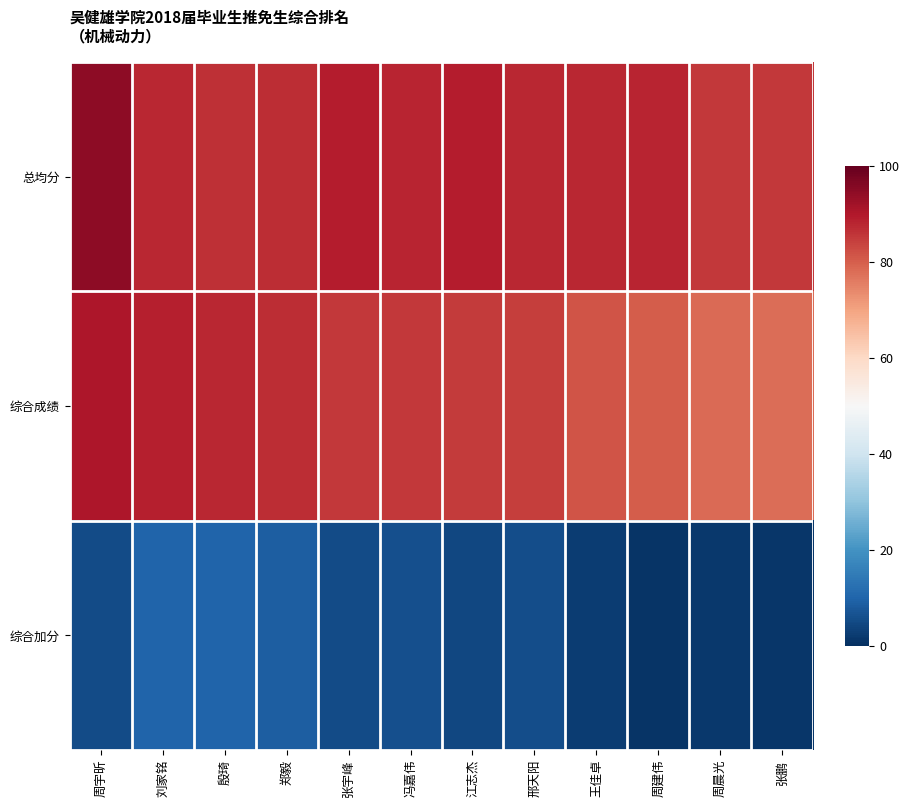

Rank the series by their maximum value, from highest to lowest.

总均分, 综合成绩, 综合加分